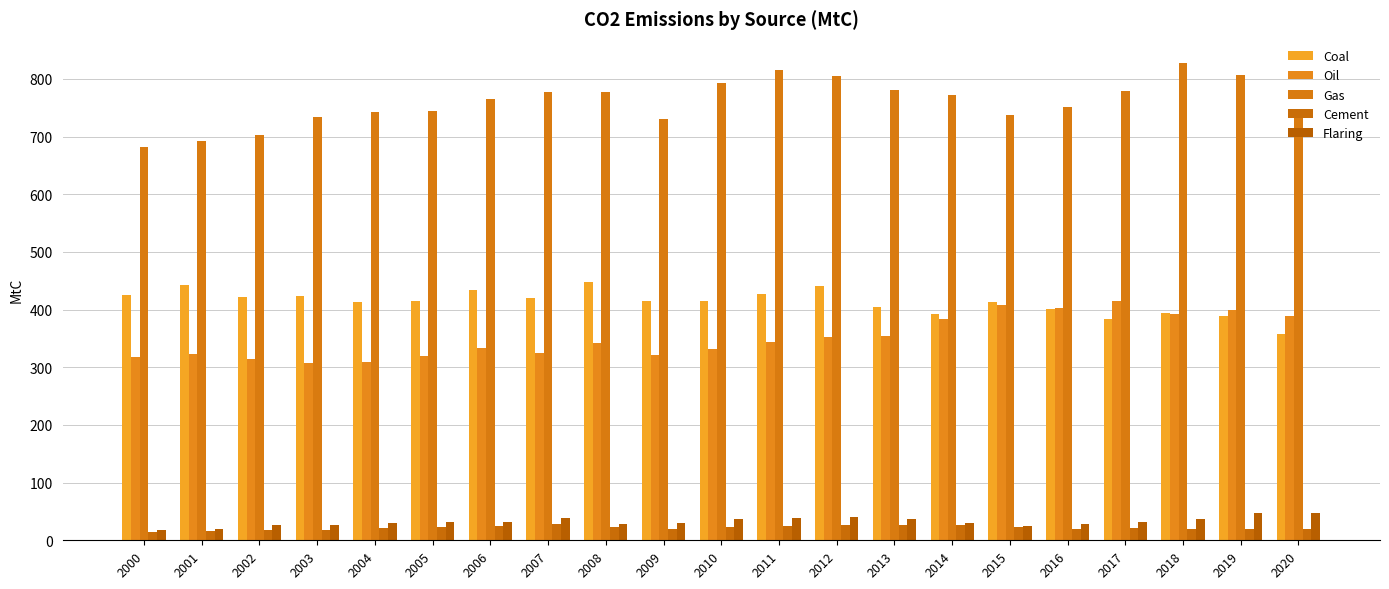

What is the difference between the maximum and second lowest values in the Flaring series?

28.0